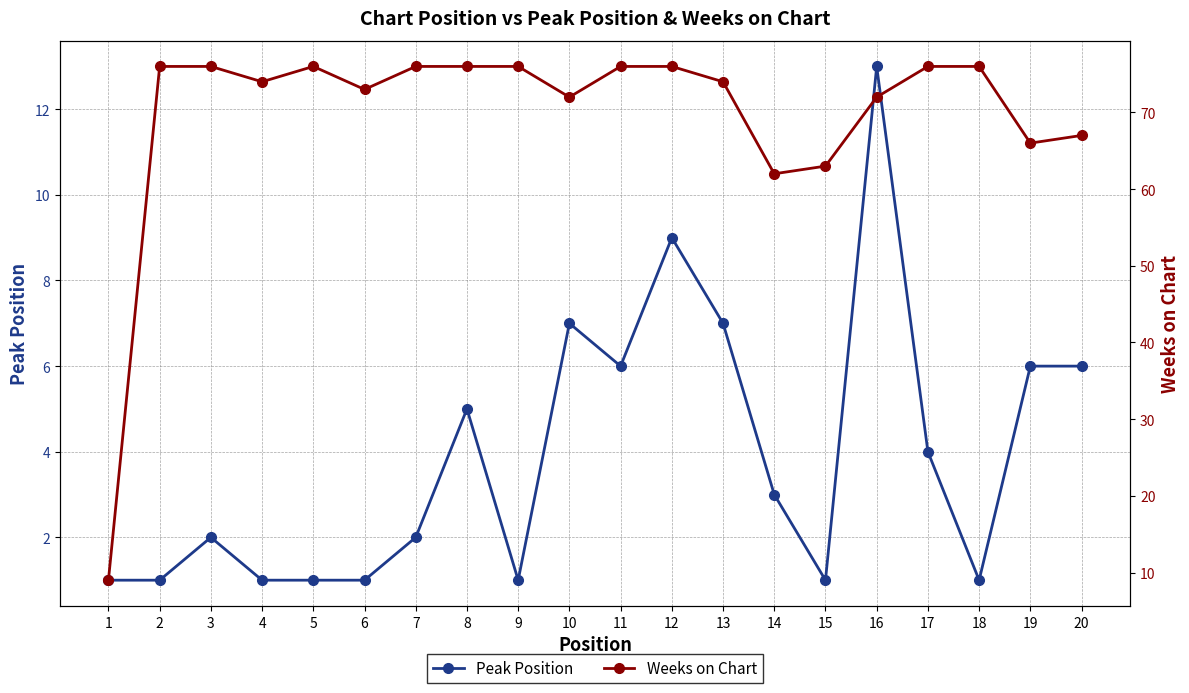

List the series in order of their peak value, lowest first.

Peak Position, Weeks on Chart